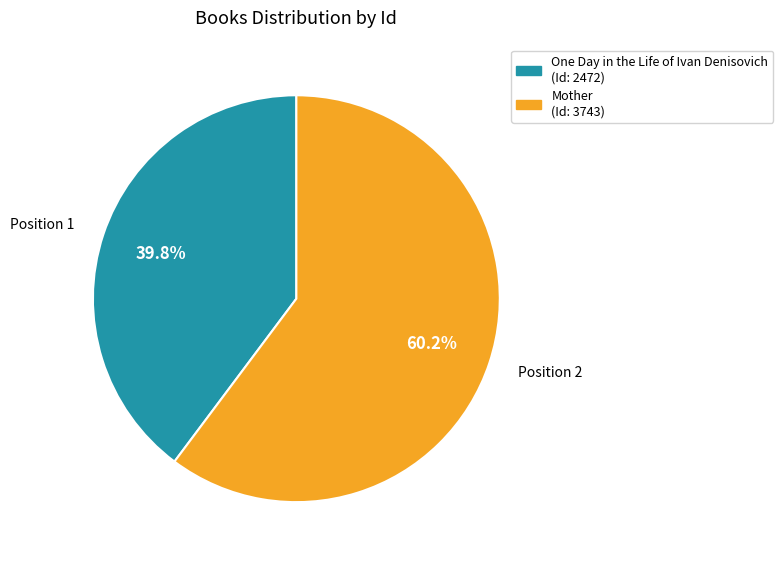

Does One Day in the Life of Ivan Denisovich represent more than half of the total?

No